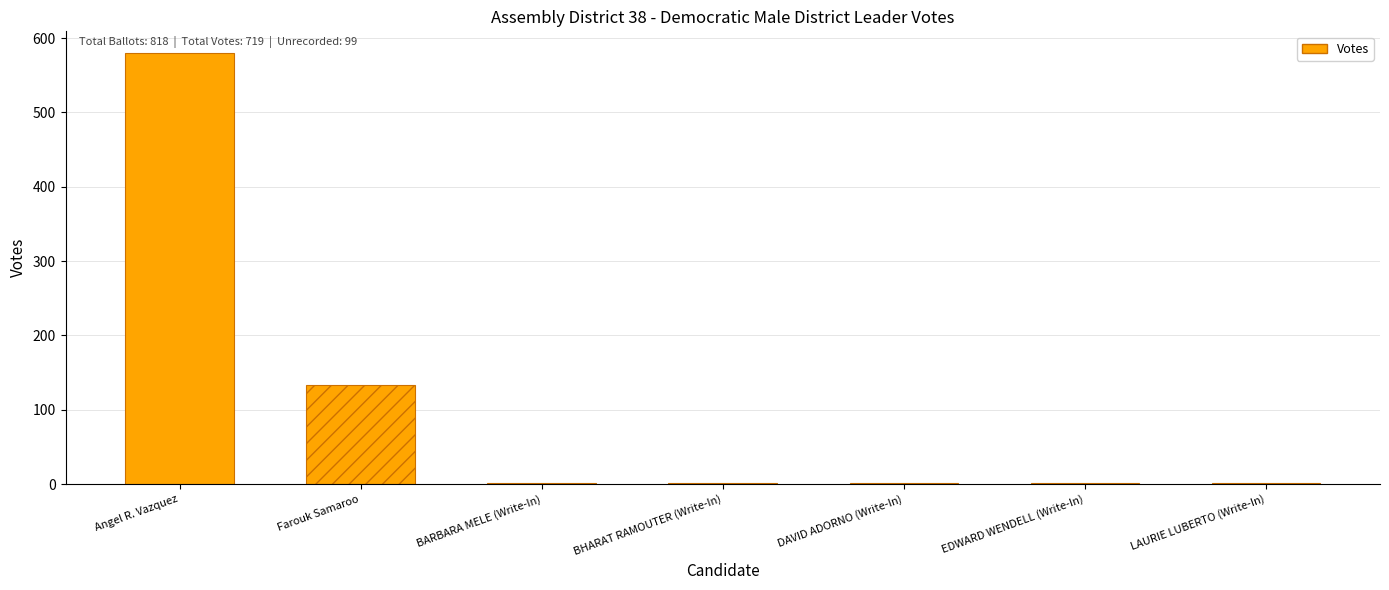

What is the maximum value shown in the chart?

580